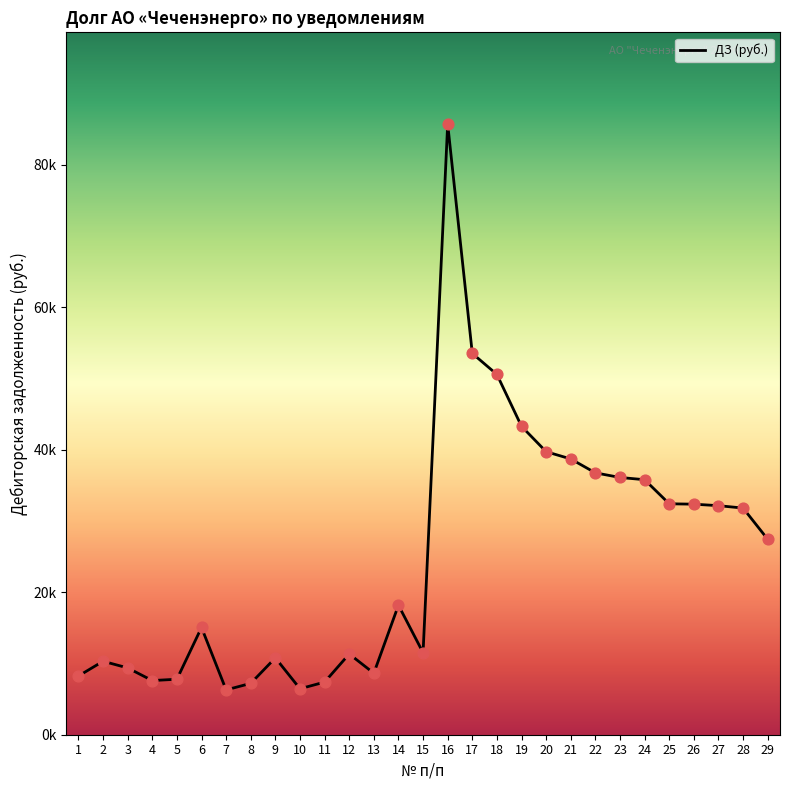

Is this an area chart (filled region under the line)?

Yes